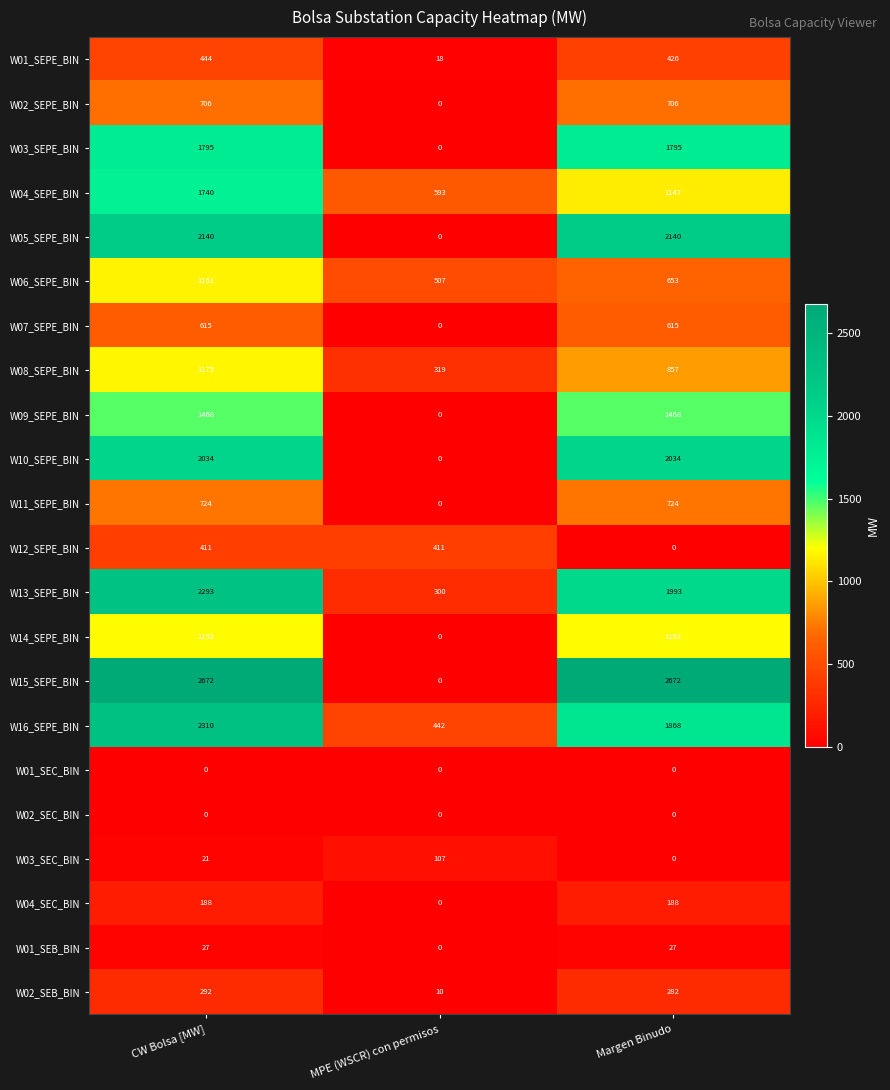

The value of W16_SEPE_BIN at Margen Binudo is 3264. True or false?

False